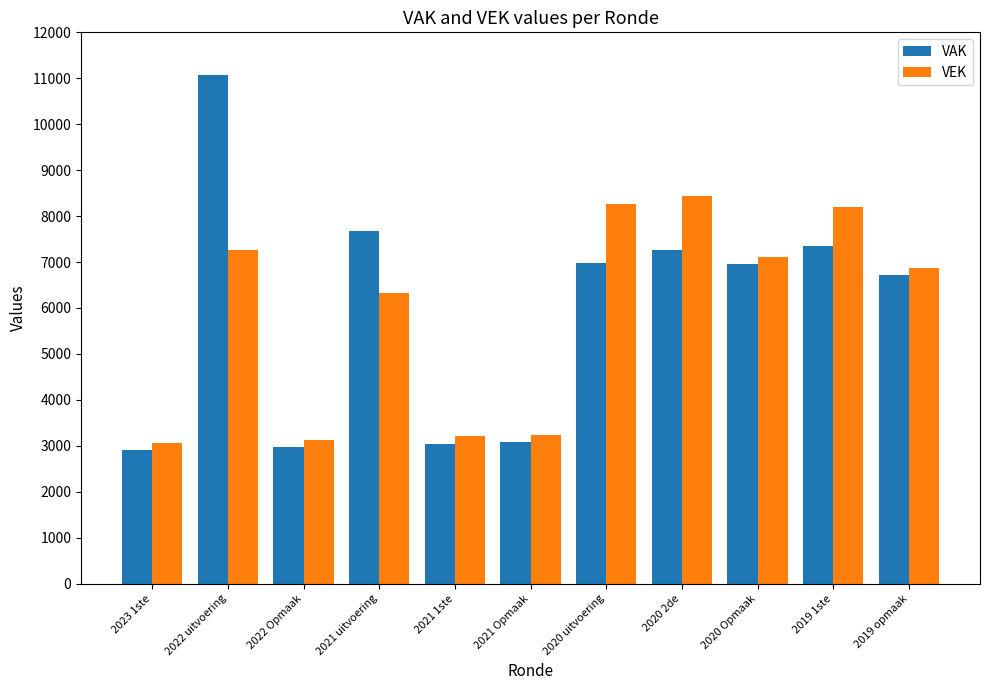

At 2022 uitvoering, list the series in order from smallest to largest.

VEK, VAK